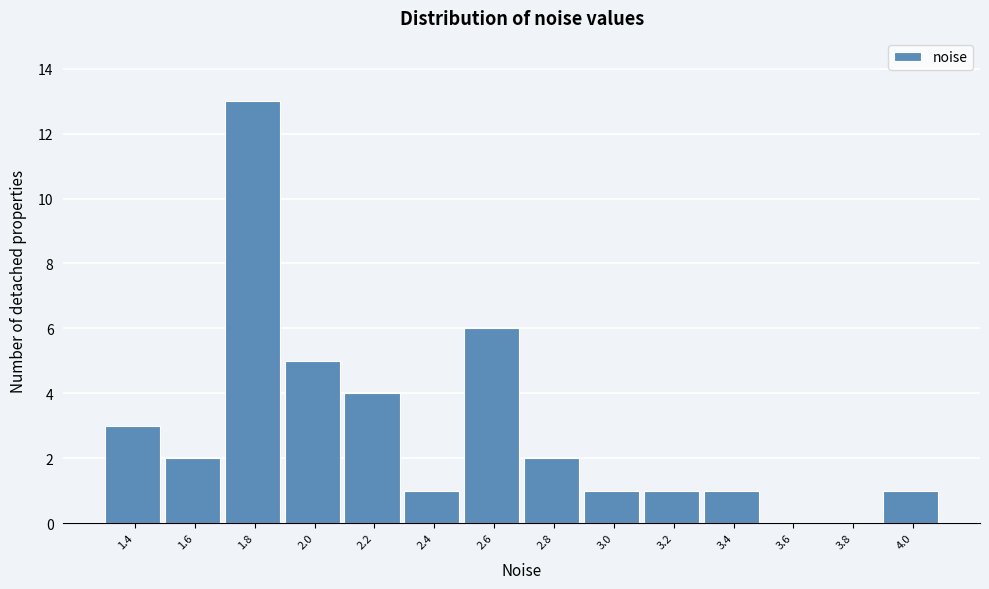

Reading right to left, what are all the values shown in this chart?

4.0=1	3.8=0	3.6=0	3.4=1	3.2=1	3.0=1	2.8=2	2.6=6	2.4=1	2.2=4	2.0=5	1.8=13	1.6=2	1.4=3